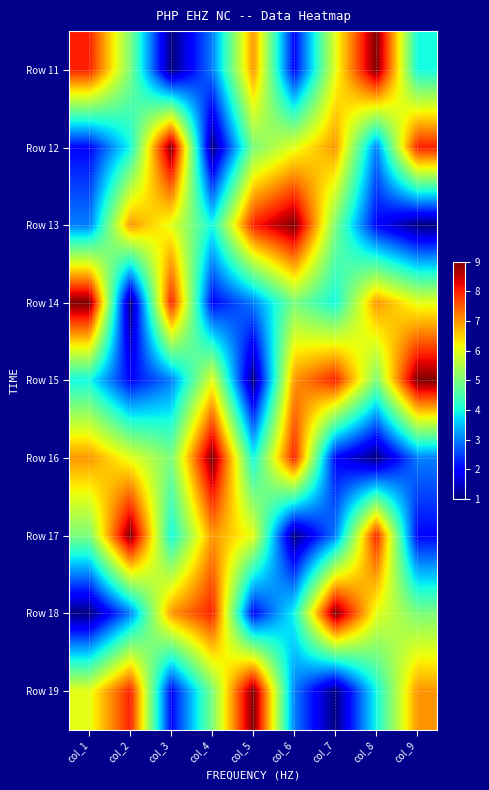

How many distinct data groups are displayed?

9